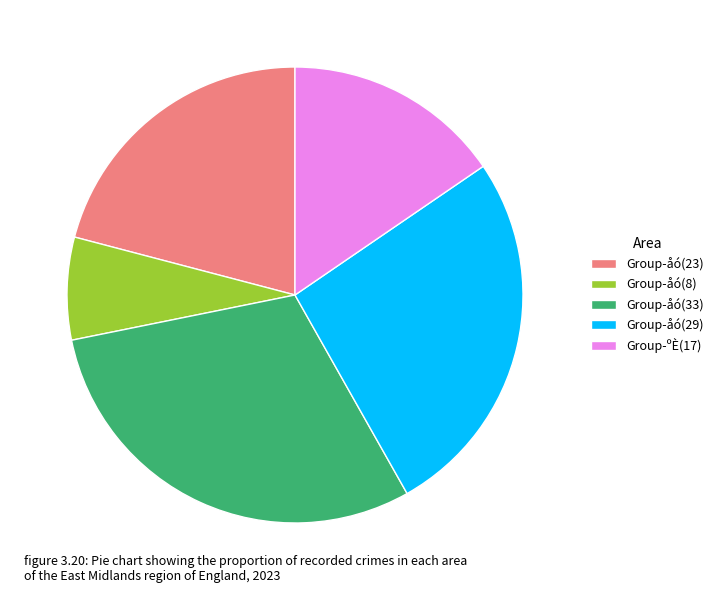

Which category has the smallest portion of the pie?

Group-åó(8)